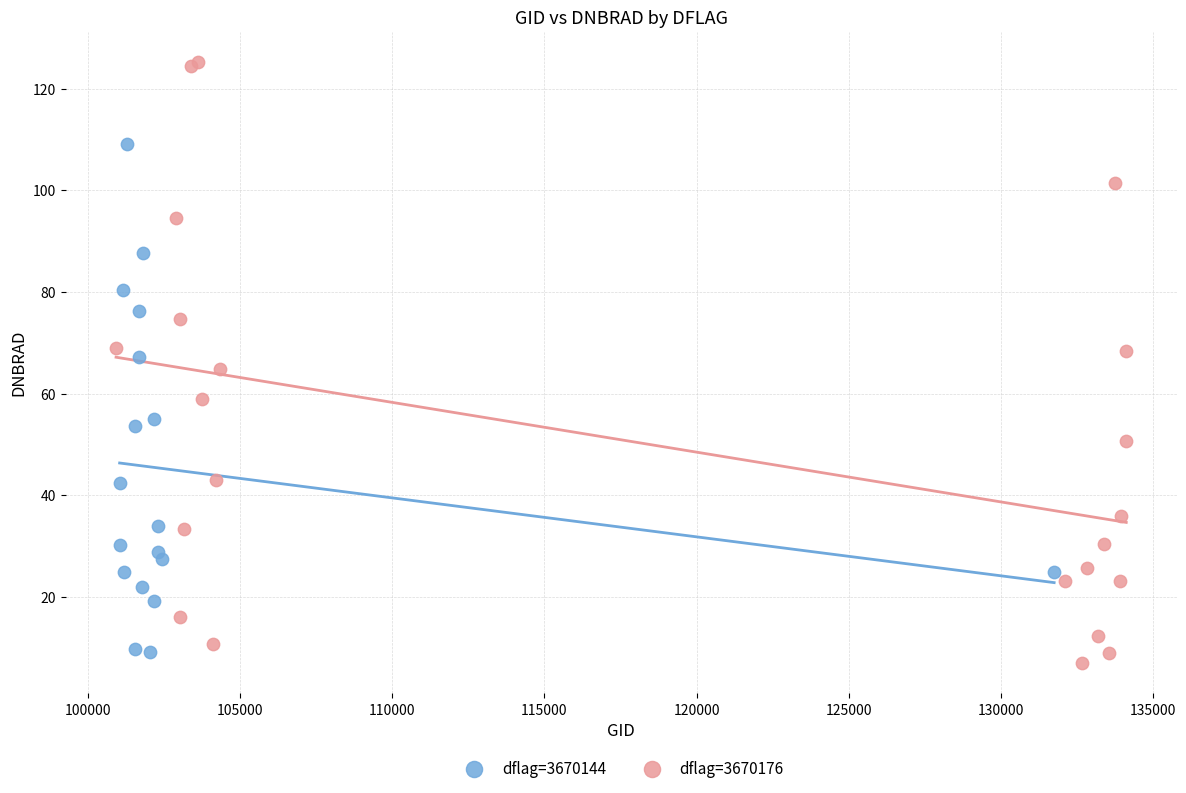

Which series reaches the maximum Y coordinate?

dflag=3670176